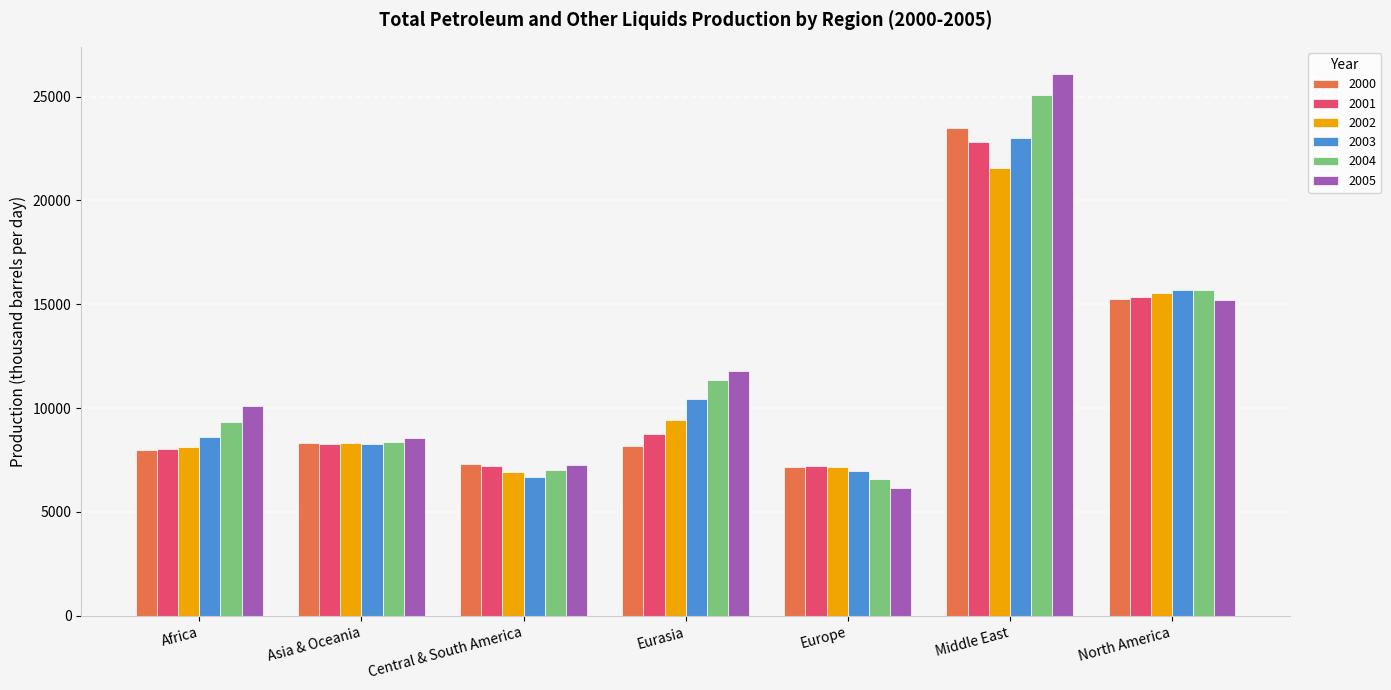

The 2004 series shows 6801.3 at North America. True or false?

False